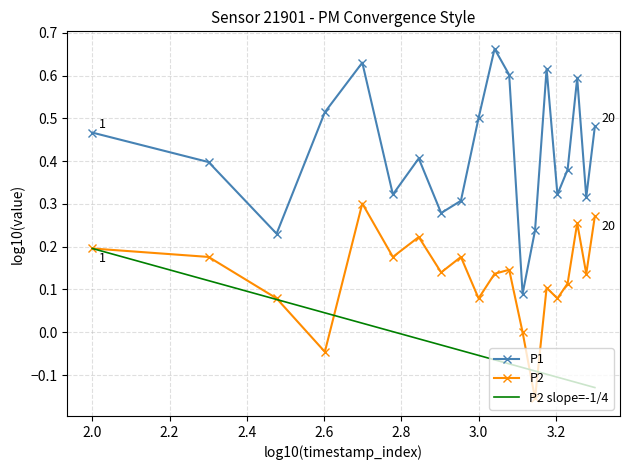

In P2, how many points are lower than both neighbors (excluding endpoints)?

7